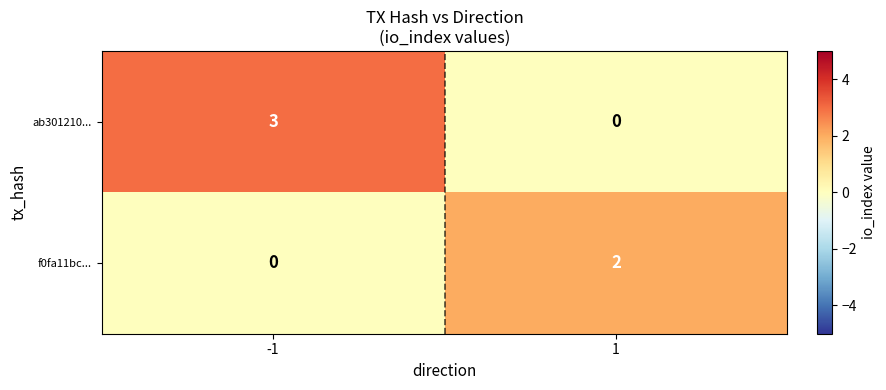

What is the difference between the maximum and minimum values in the ab301210... series?

3